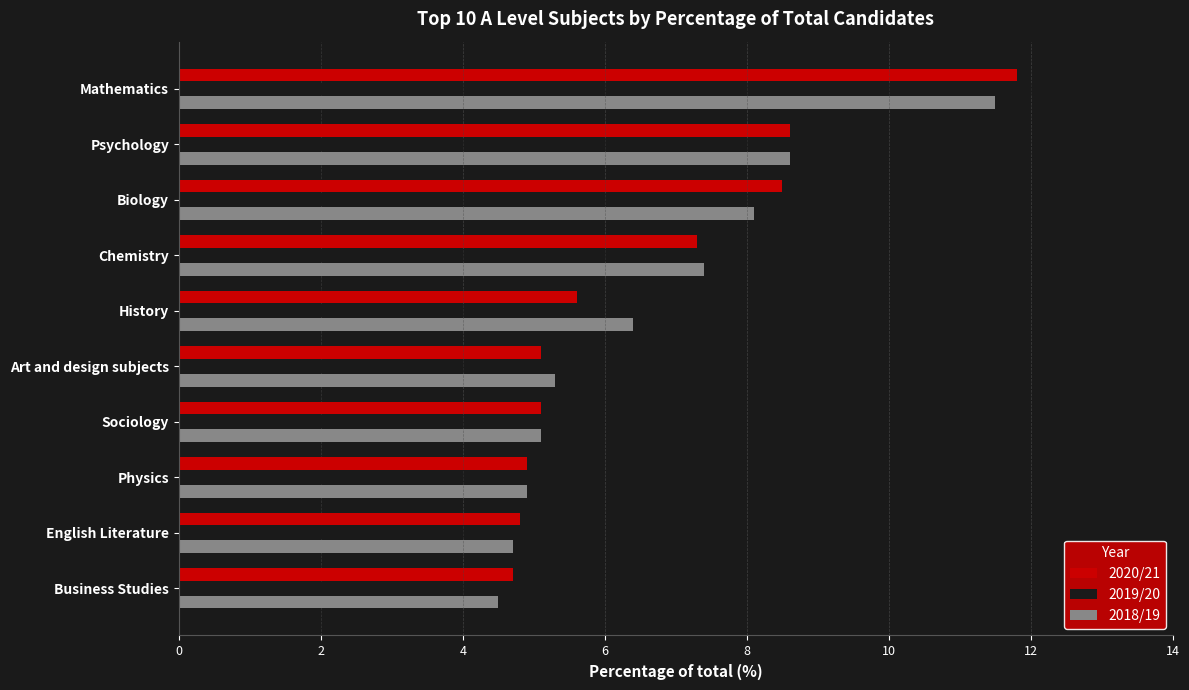

How many distinct data groups are displayed?

3